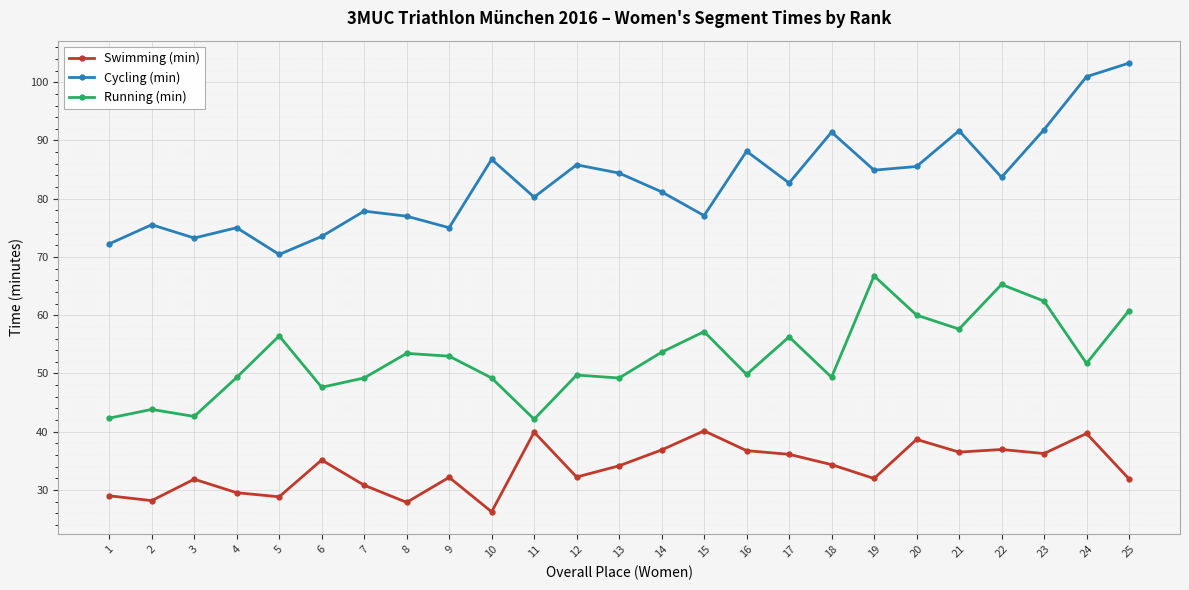

At which category does Cycling (min) reach its first local valley?

3